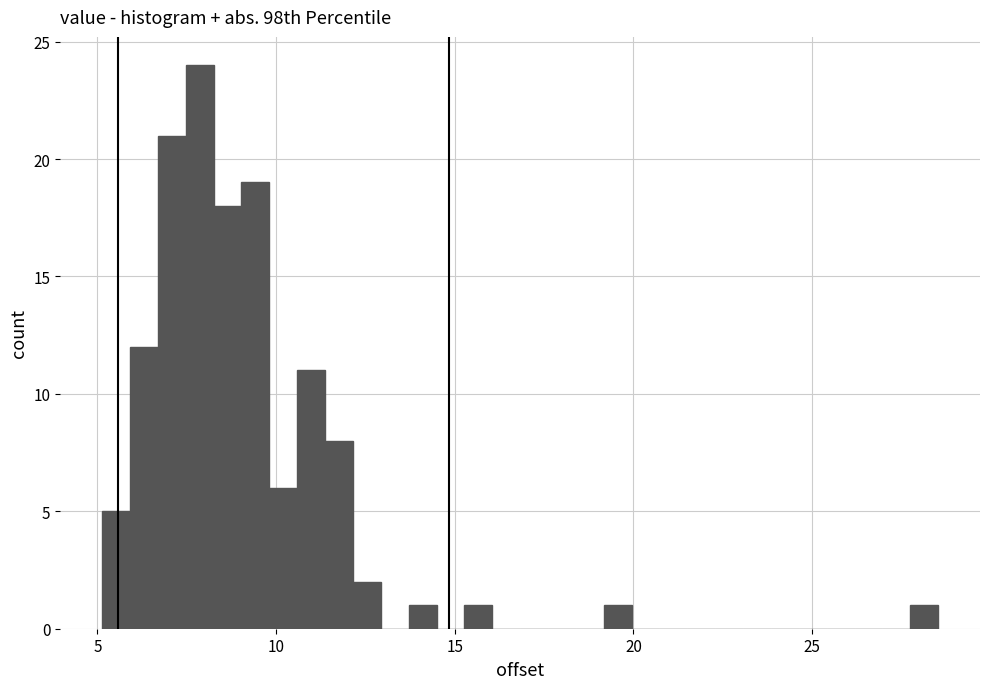

Around what value on the x-axis is the tallest bar? Give the approximate position of its centre, as read against the axis.

8.0